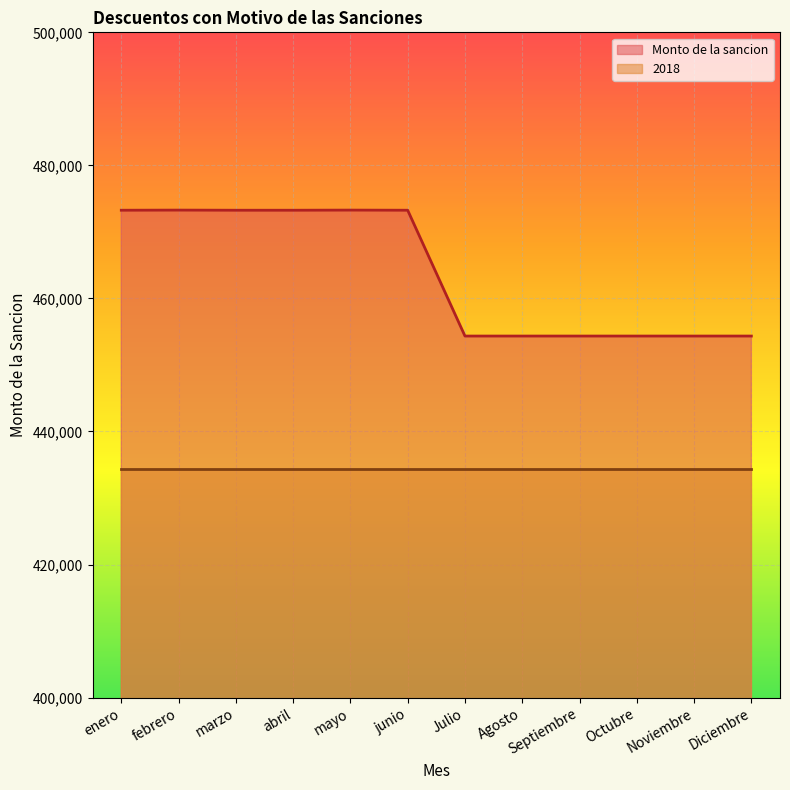

Does the chart display data point markers on the line(s)?

No